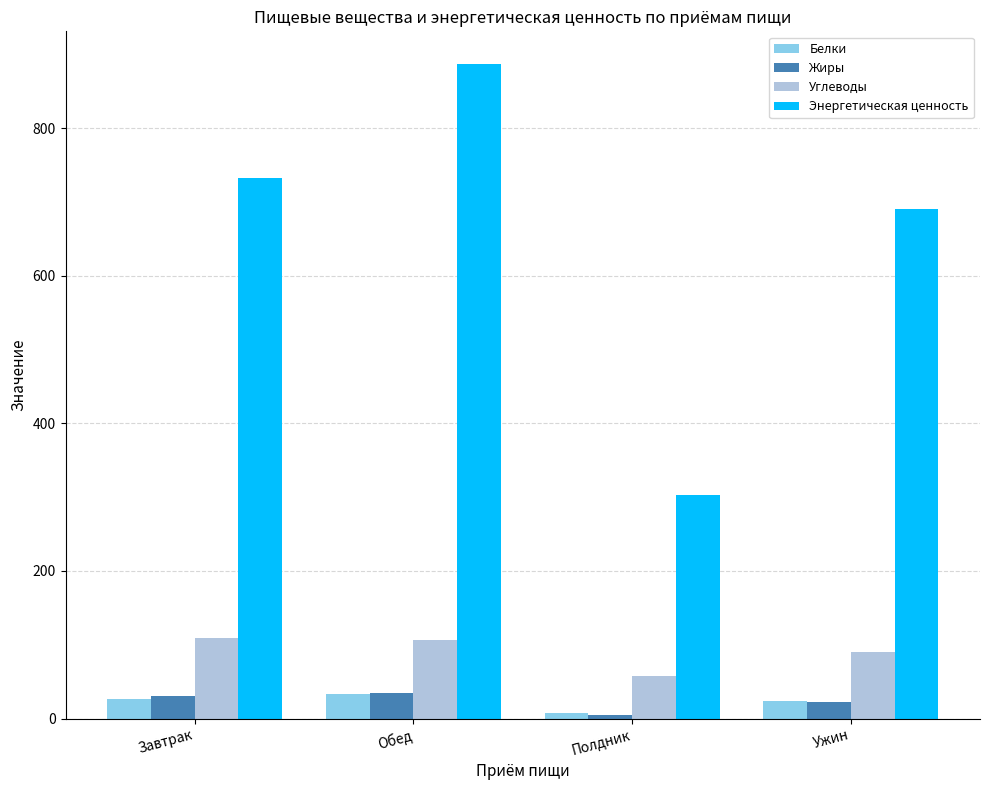

Which series has the widest spread of values?

Энергетическая ценность